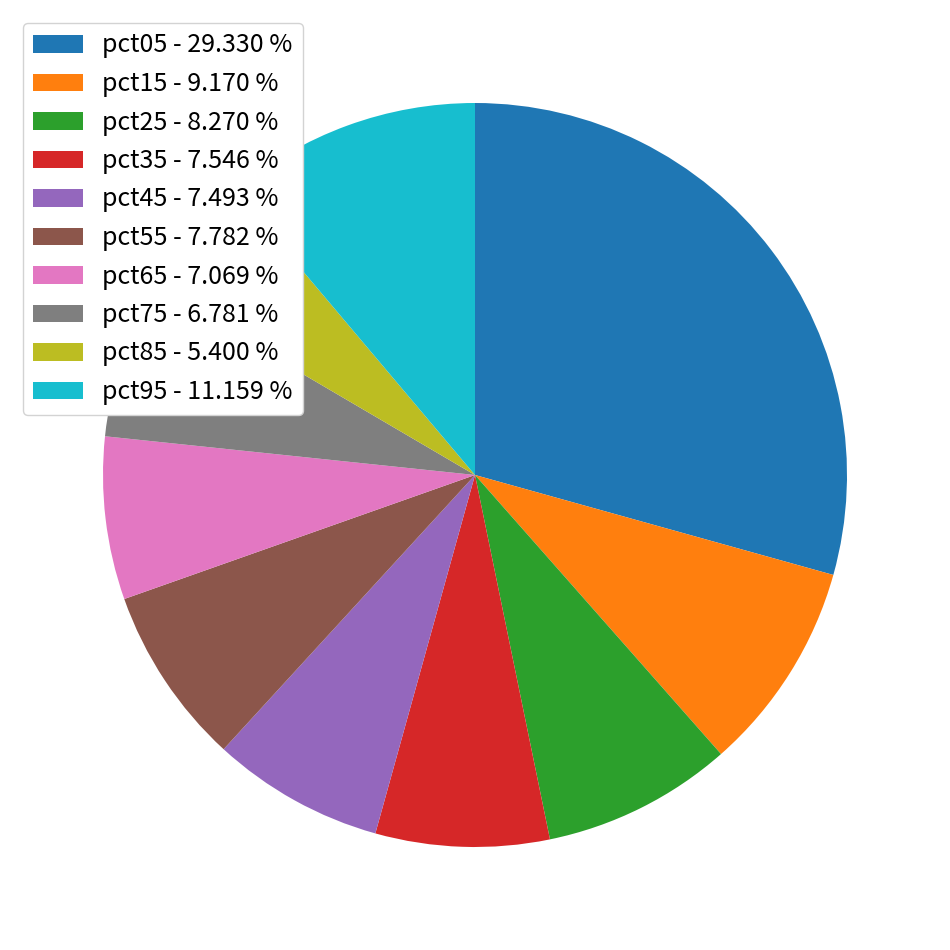

The pct95 slice represents 20% of the pie. True or false?

False